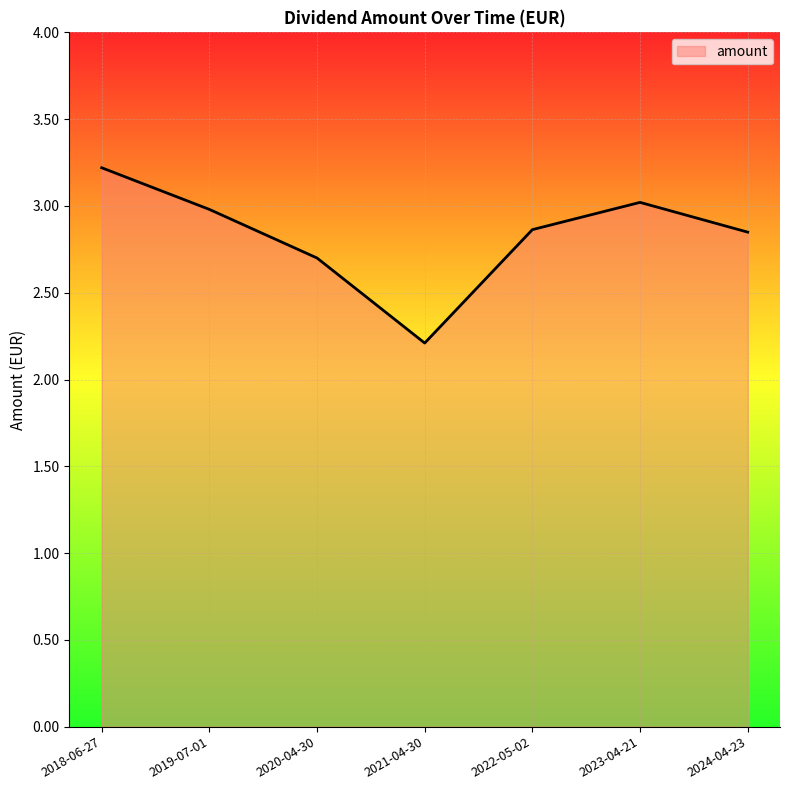

At which category does the chart reach its peak across all series?

2018-06-27